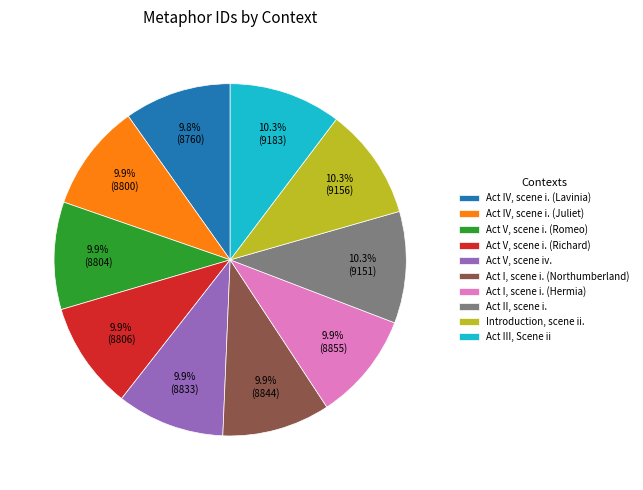

Approximately how many times larger is the value at Act IV, scene i. (Juliet) compared to Act II, scene i.?

1.0